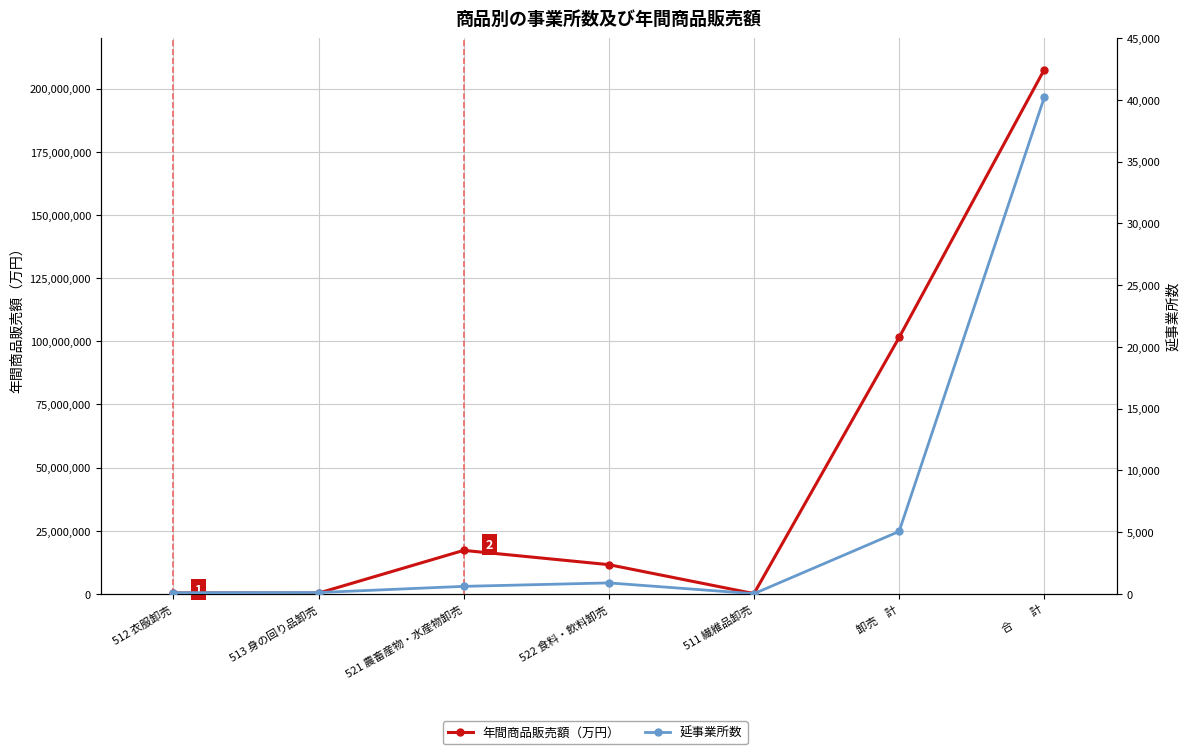

Count the number of categories in the chart.

7